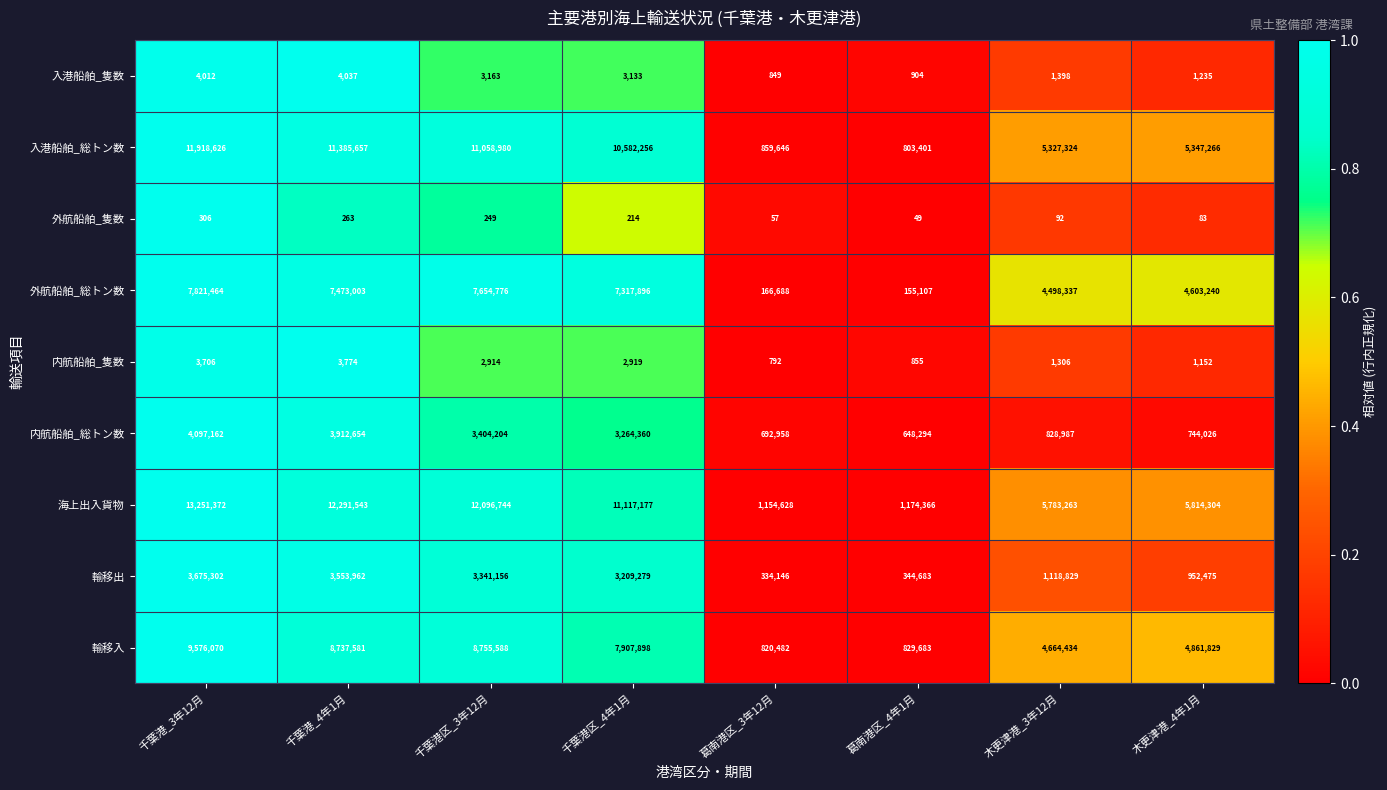

At which label does 内航船舶_総トン数 reach its peak?

千葉港_3年12月